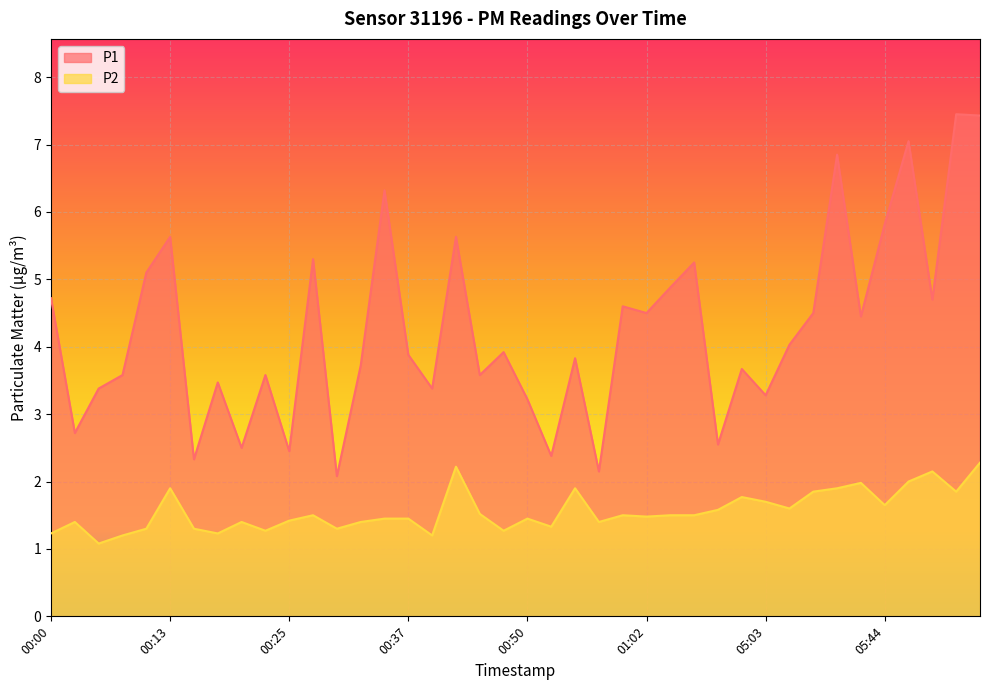

The value of P2 at 05:03 is 2.5. True or false?

False